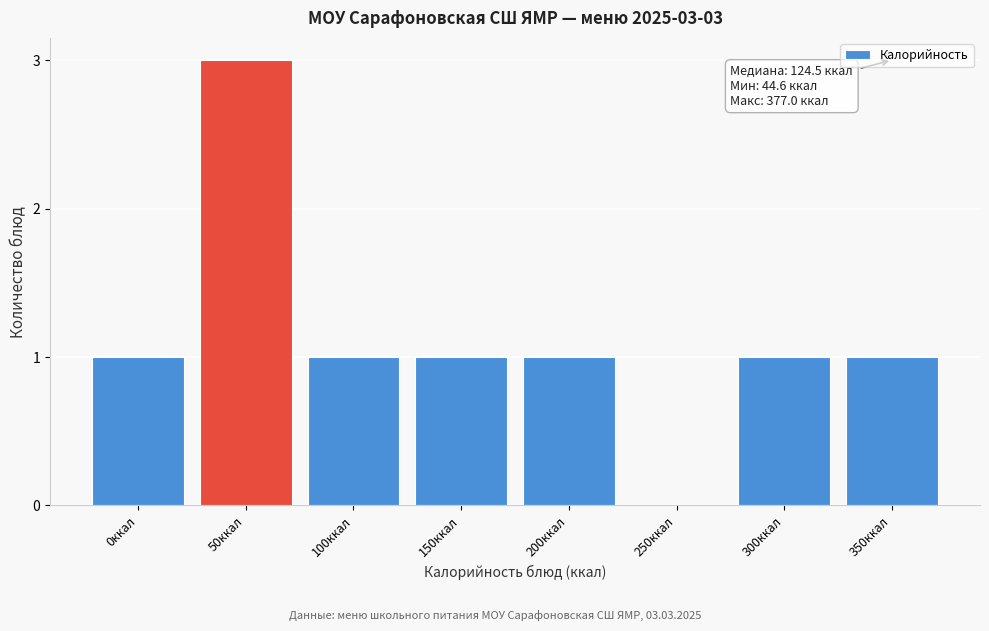

Reading right to left, list all the values displayed in this chart.

350ккал=1	300ккал=1	250ккал=0	200ккал=1	150ккал=1	100ккал=1	50ккал=3	0ккал=1